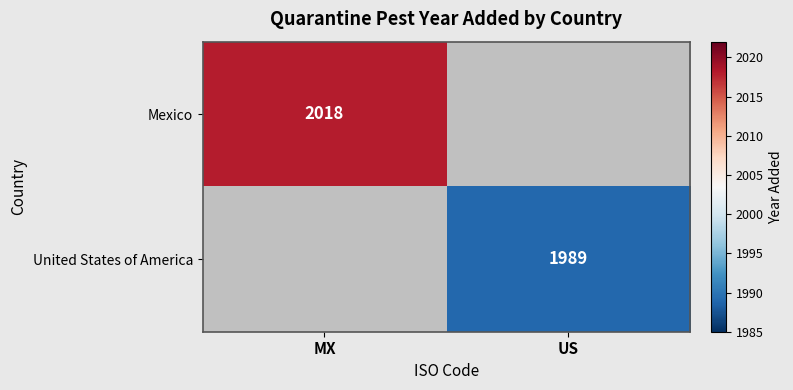

How many data points does each series have?

2